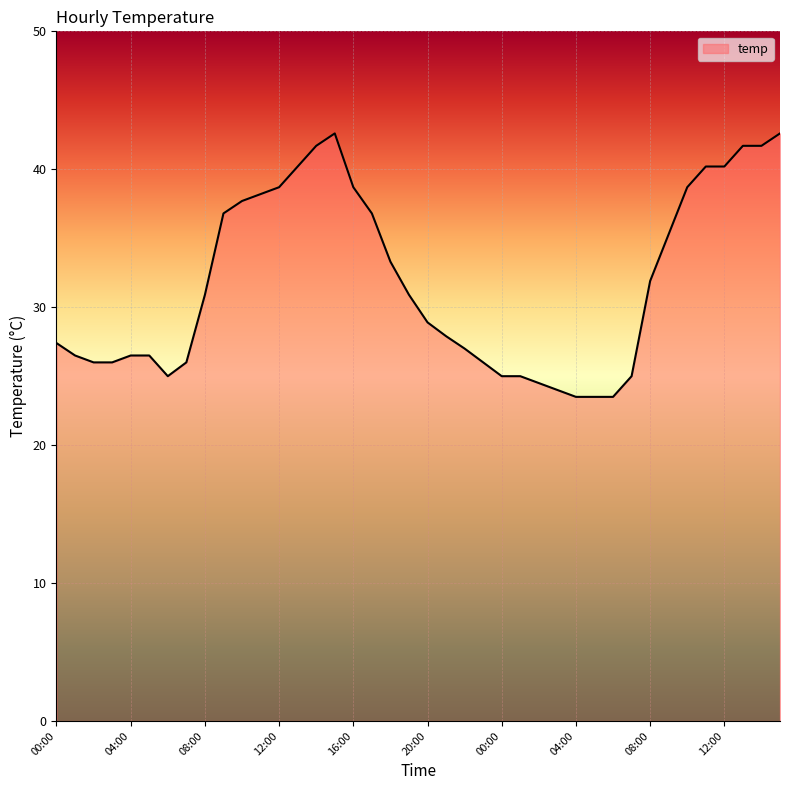

What is the maximum value shown in the chart?

42.6